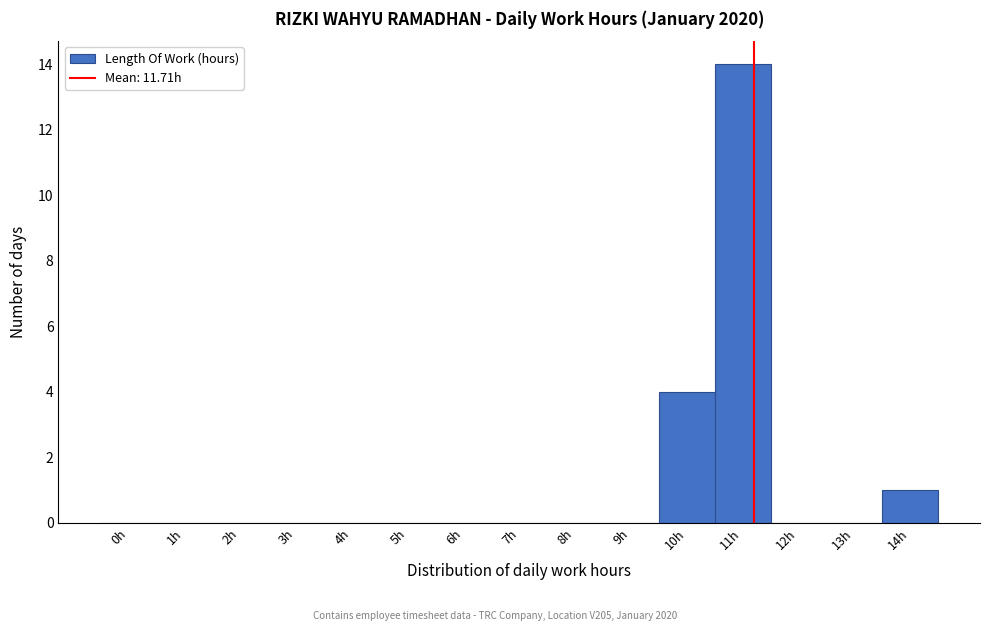

Reading left to right, transcribe all the data shown in this chart.

0h=0	1h=0	2h=0	3h=0	4h=0	5h=0	6h=0	7h=0	8h=0	9h=0	10h=4	11h=14	12h=0	13h=0	14h=1